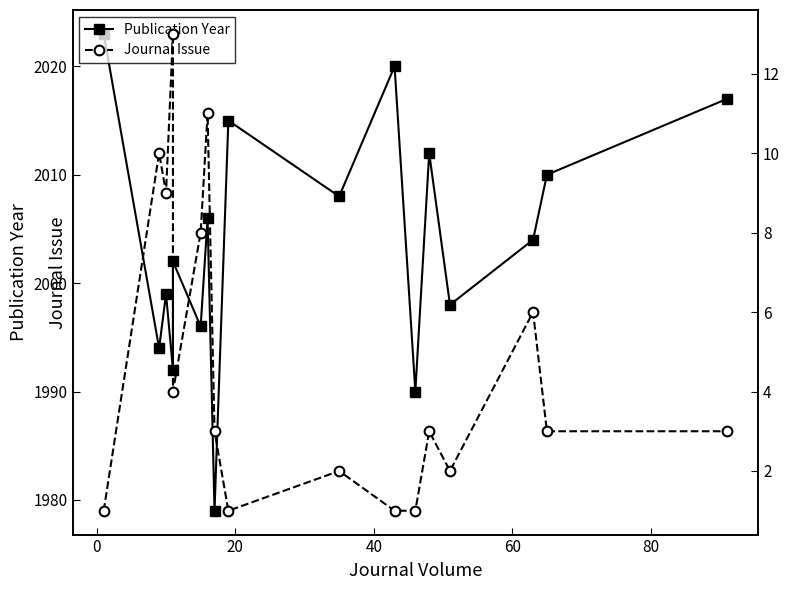

What are all the series names shown in the legend?

Publication Year, Journal Issue